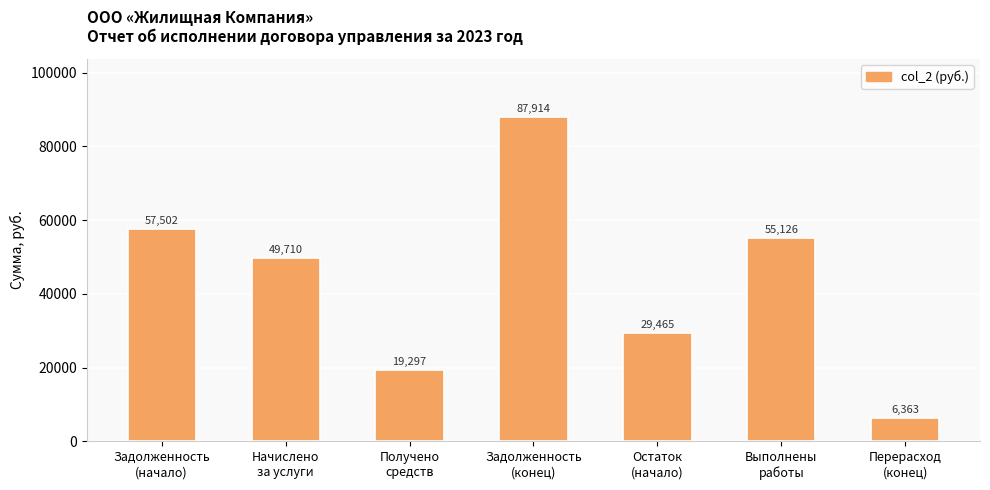

Are the bars grouped side by side (vs. stacked)?

No